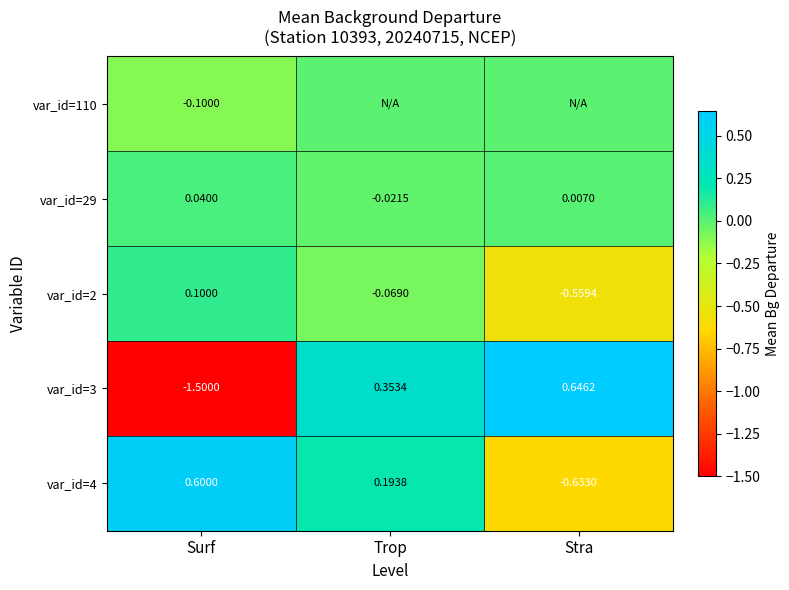

What is the total value across all series at Surf?

-0.9